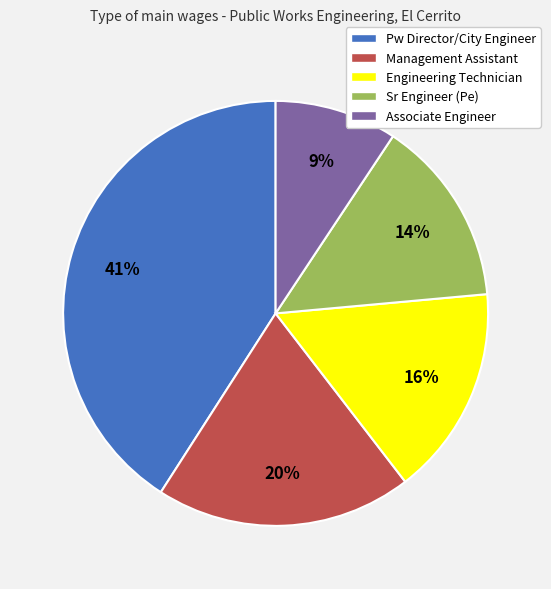

What is the largest slice in the pie chart?

Pw Director/City Engineer